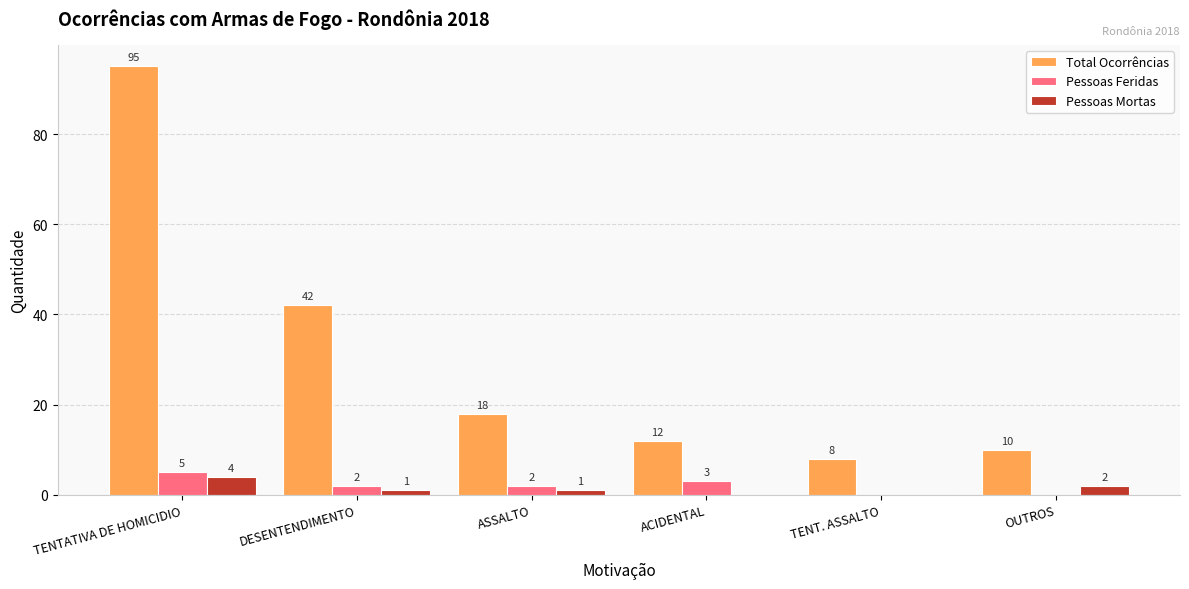

The value of Total Ocorrências at TENTATIVA DE HOMICIDIO is 95. True or false?

True